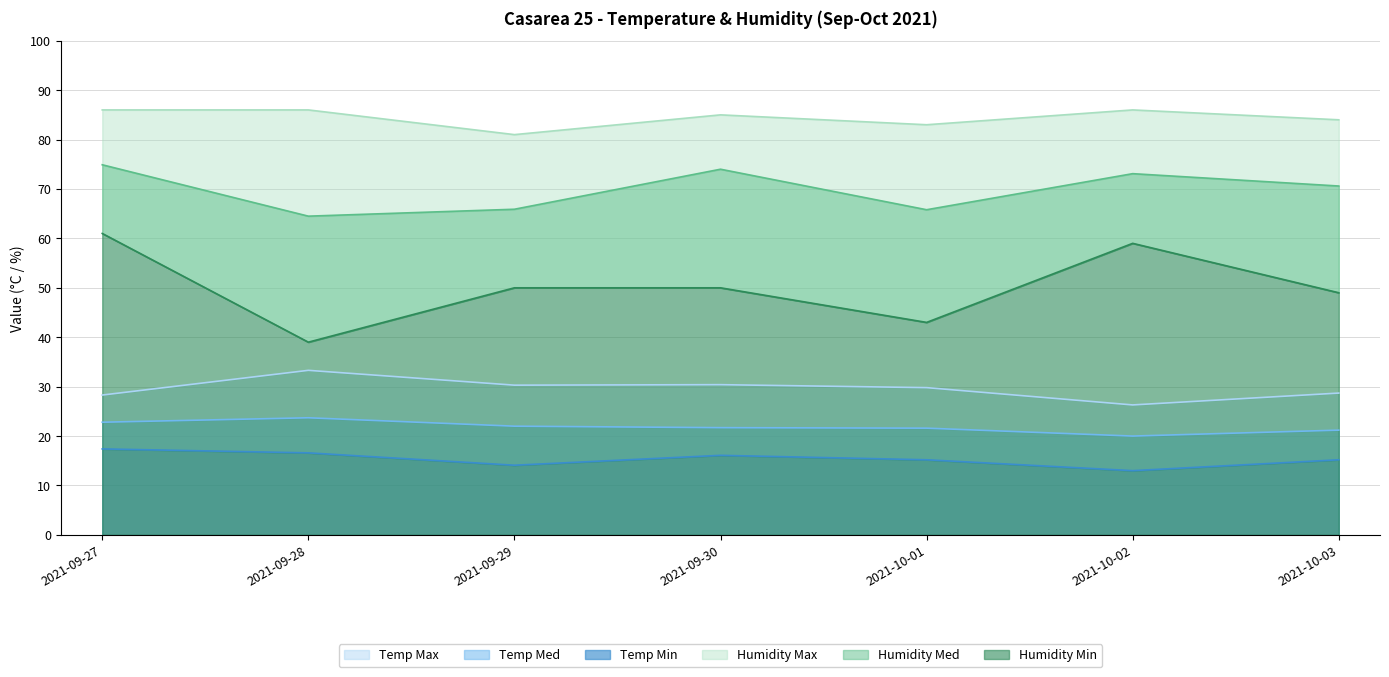

Does the chart have visible grid lines?

Yes